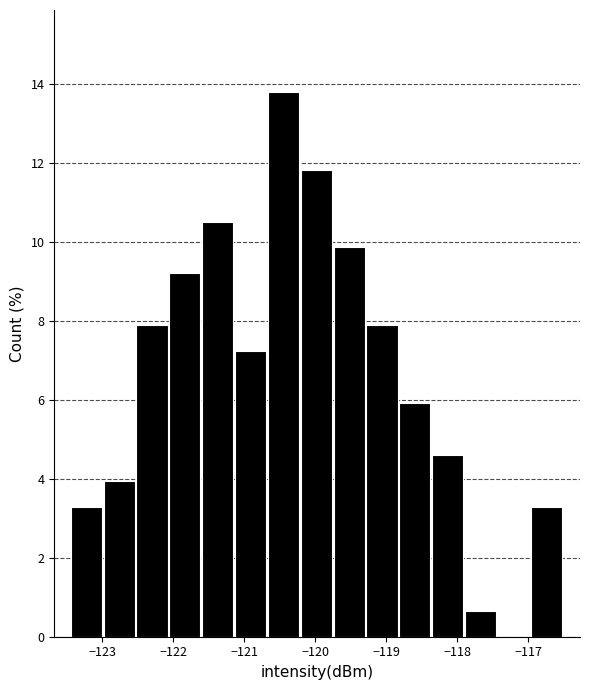

Reading left to right, list every bar in this chart as the range it spans on the x-axis followed by its height. Neither the bar edges nor the heights are printed on the chart, so give them approximately, as read against the axes.

-123.4 to -123.0: 3.2
-123.0 to -122.5: 4.0
-122.5 to -122.1: 7.8
-122.1 to -121.6: 9.2
-121.6 to -121.1: 10.6
-121.1 to -120.7: 7.2
-120.7 to -120.2: 13.8
-120.2 to -119.7: 11.8
-119.7 to -119.3: 9.8
-119.3 to -118.8: 7.8
-118.8 to -118.4: 6.0
-118.4 to -117.9: 4.6
-117.9 to -117.4: 0.6
-117.4 to -117.0: 0
-117.0 to -116.5: 3.2